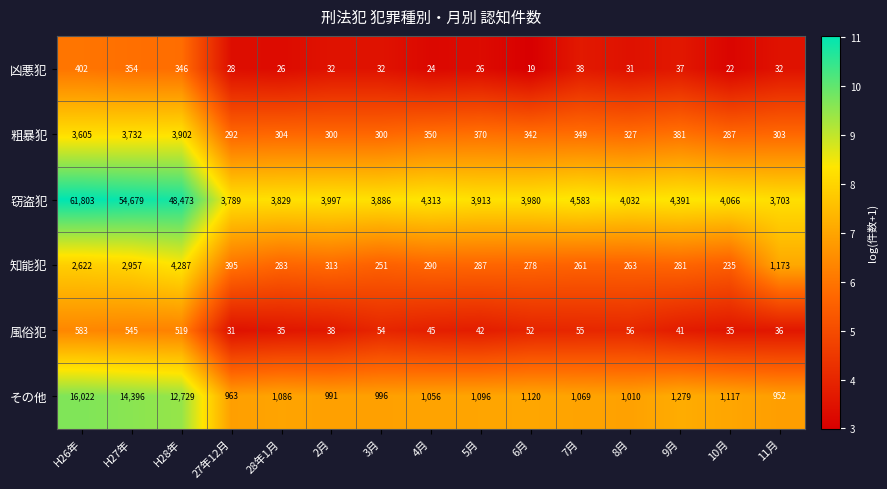

At which label does 凶悪犯 reach its minimum?

6月